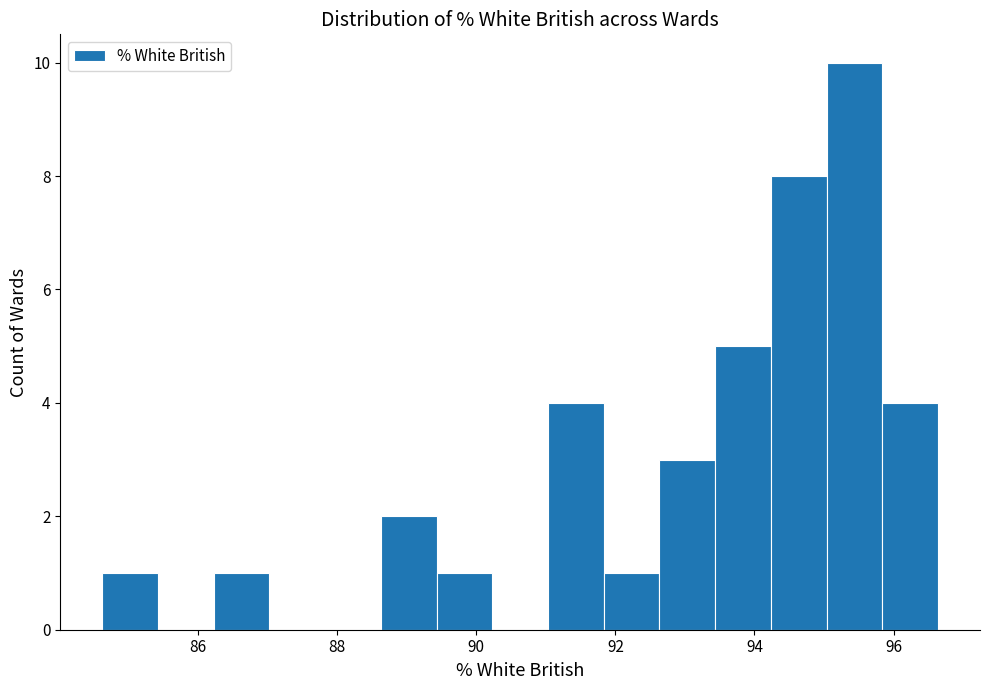

Reading left to right, transcribe this chart: for each bar, give the range it covers on the x-axis and its height. Neither the bar edges nor the heights are printed on the chart, so give them approximately, as read against the axes.

84.6 to 85.4: 1
85.4 to 86.2: 0
86.2 to 87.0: 1
87.0 to 87.8: 0
87.8 to 88.6: 0
88.6 to 89.4: 2
89.4 to 90.2: 1
90.2 to 91.0: 0
91.0 to 91.8: 4
91.8 to 92.6: 1
92.6 to 93.4: 3
93.4 to 94.2: 5
94.2 to 95.0: 8
95.0 to 95.8: 10
95.8 to 96.6: 4